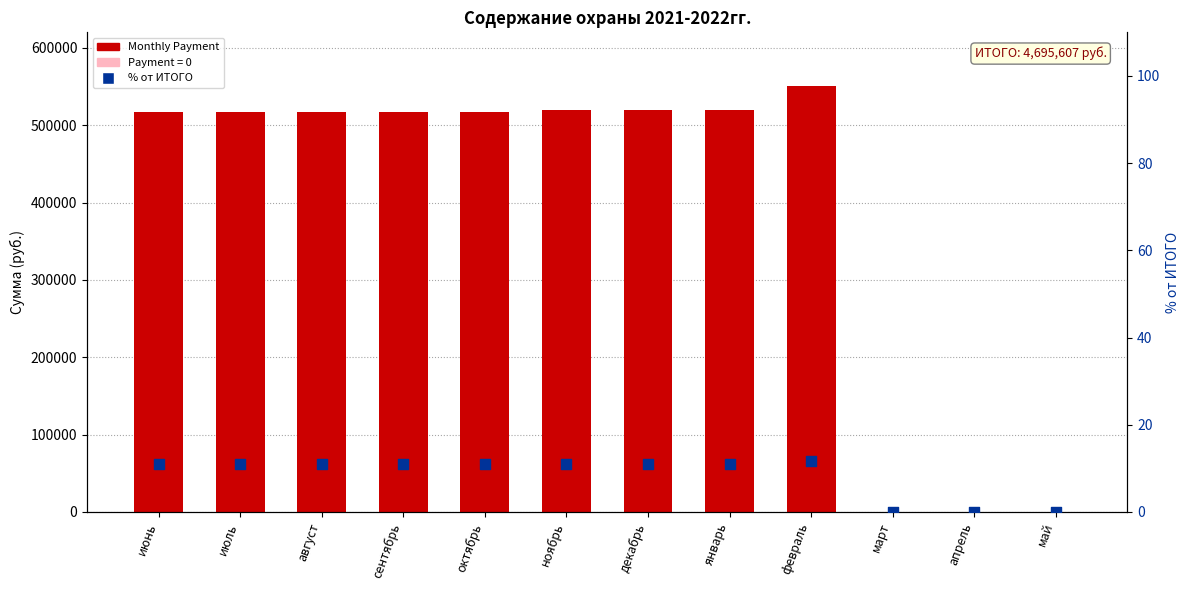

What are all the series names shown in the legend?

Monthly Payment, % от ИТОГО